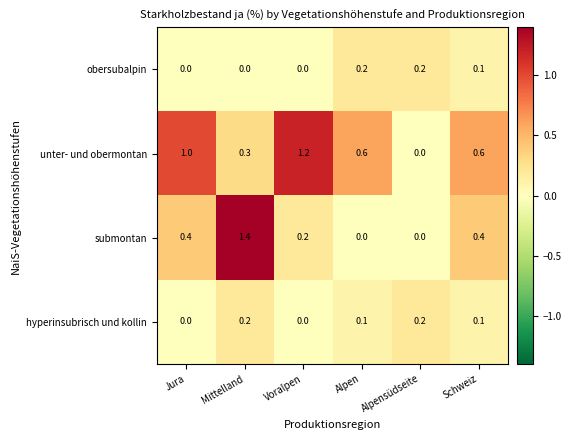

Which series has the widest spread of values?

submontan